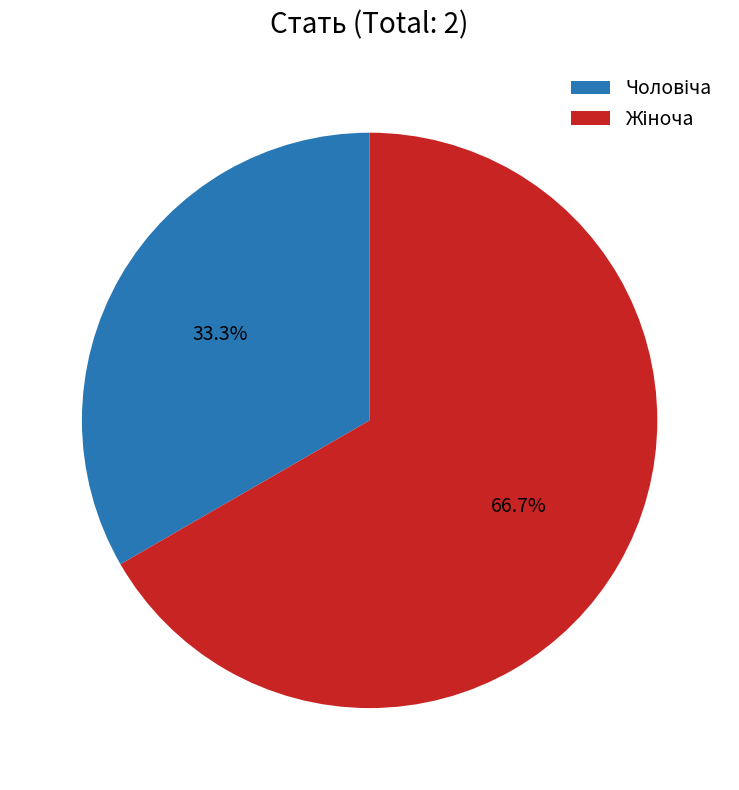

Is there any slice that represents more than half of the pie?

Yes